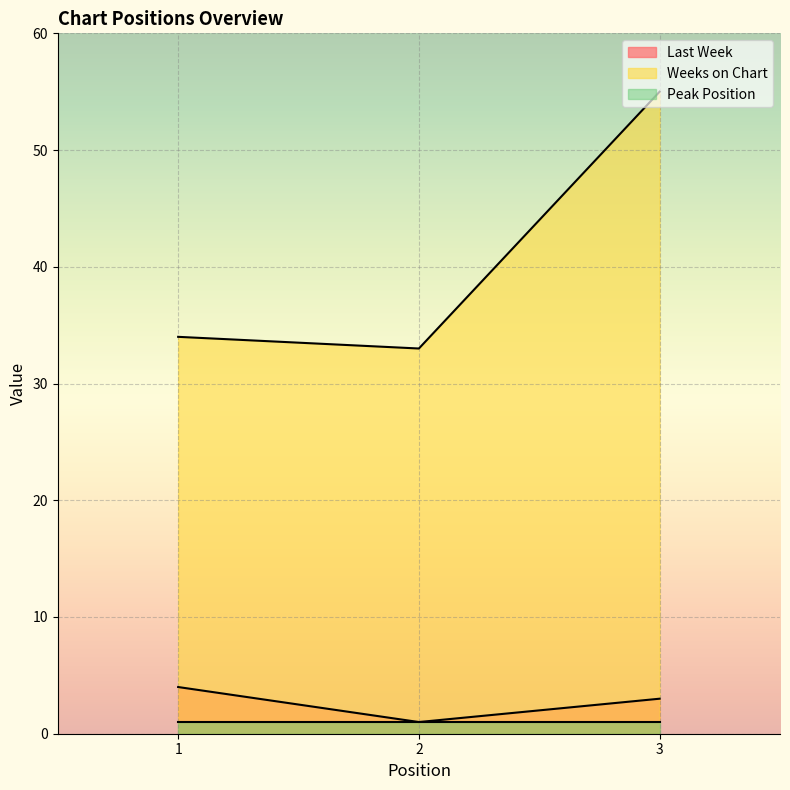

What value does the Weeks on Chart series have at 3, to the nearest 5?

55